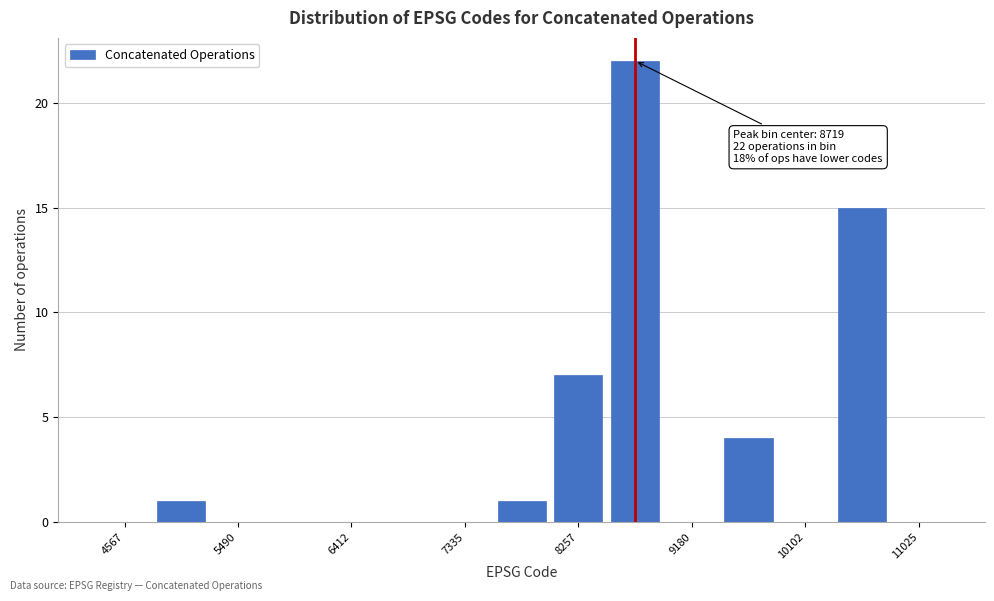

Which range on the x-axis has the tallest bar?

8500 to 8900